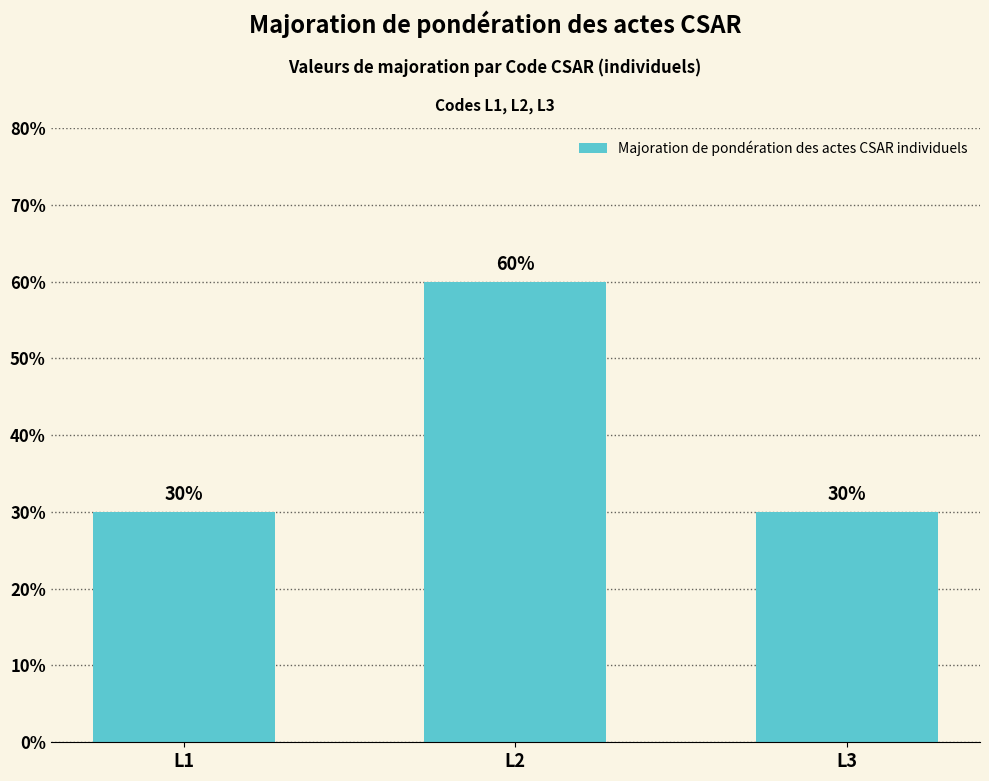

Reading left to right, what are all the values shown in this chart?

L1=30	L2=60	L3=30